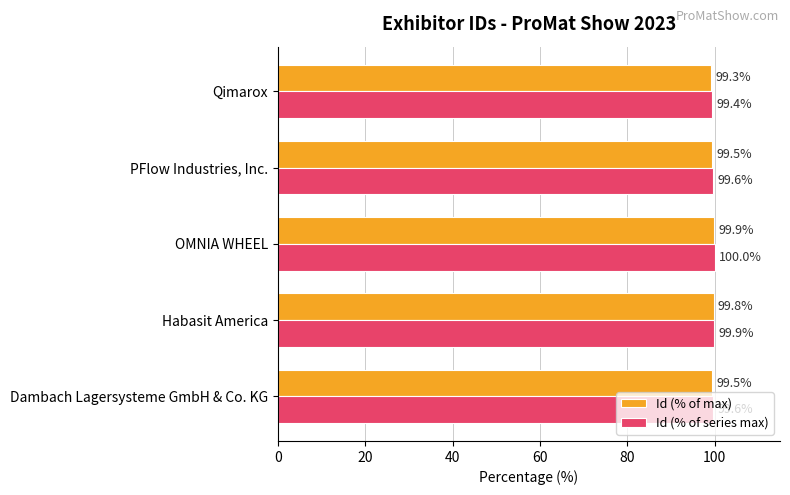

At OMNIA WHEEL, list the series in order from smallest to largest.

Id (% of max), Id (% of series max)